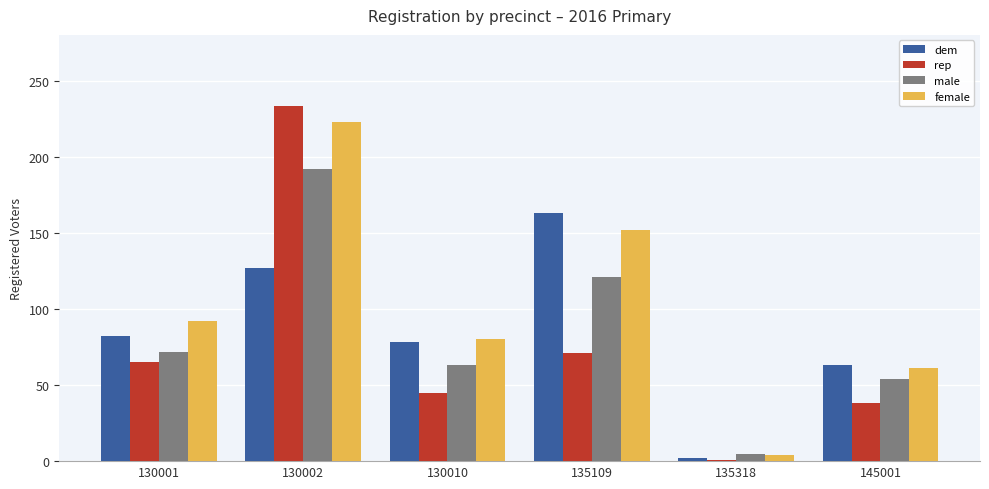

What is the value of the female bar at the 4th from the left?

152